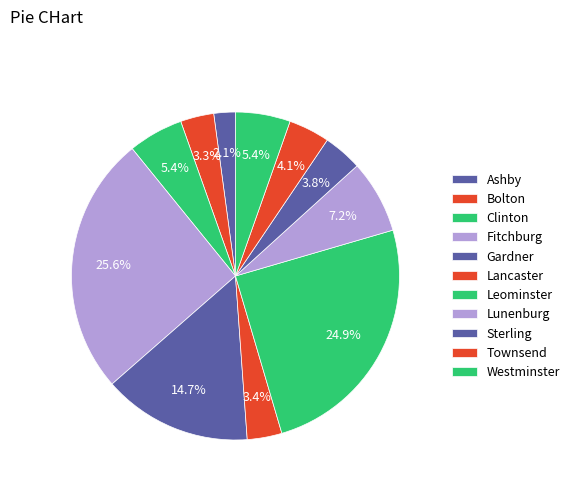

What is the smallest slice in the pie chart?

Ashby